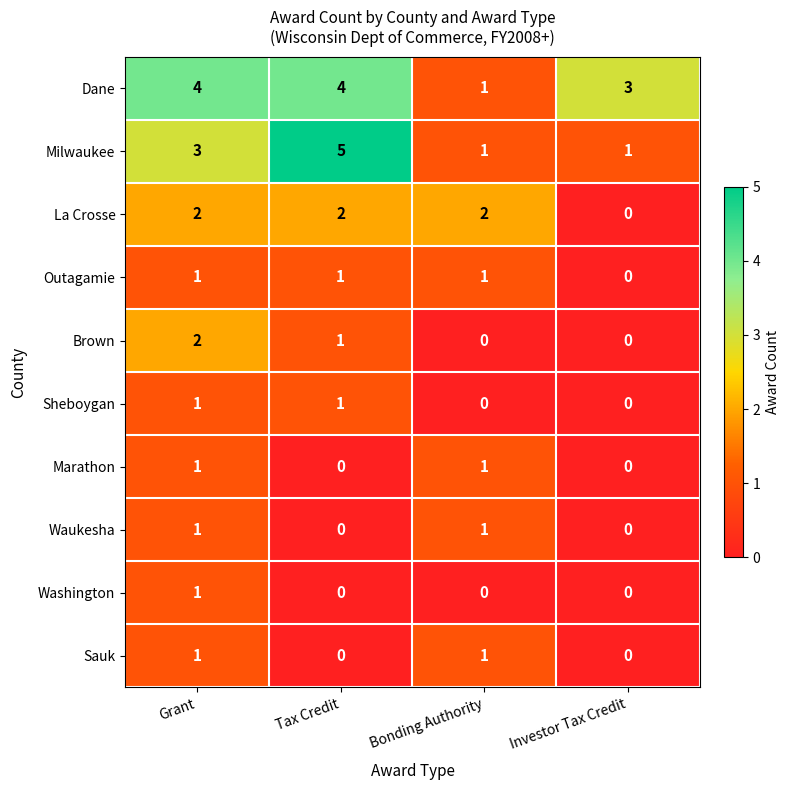

Is it true that La Crosse equals 3 at Bonding Authority?

False